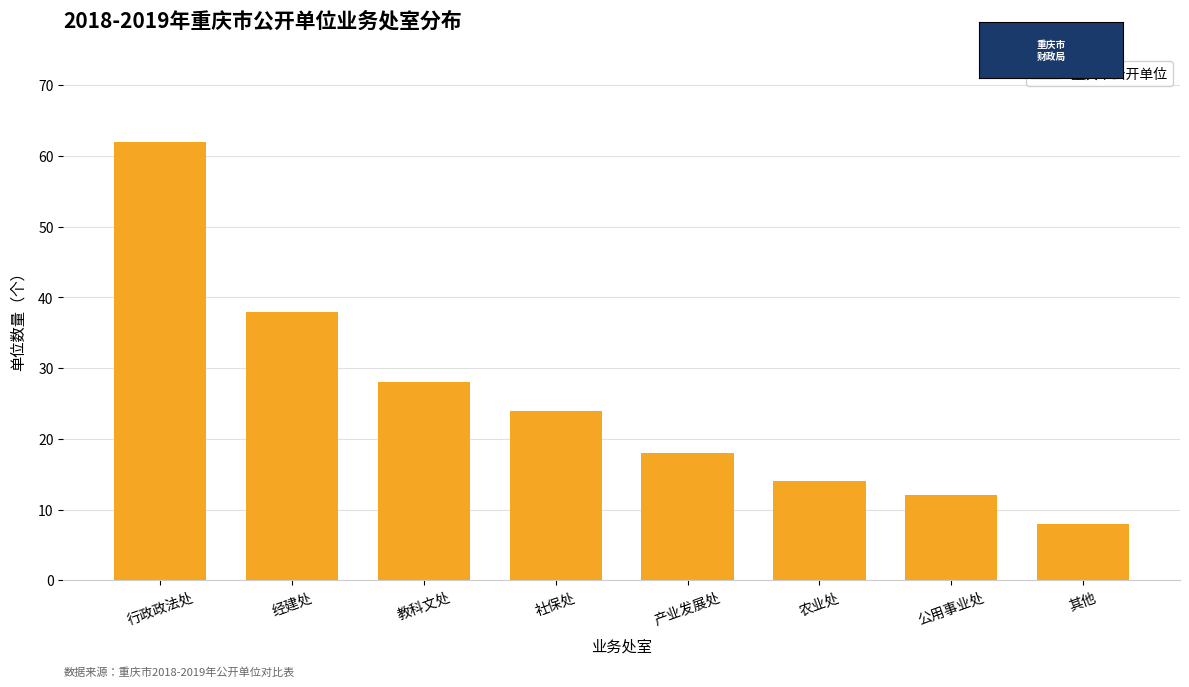

What is the smallest value displayed?

8